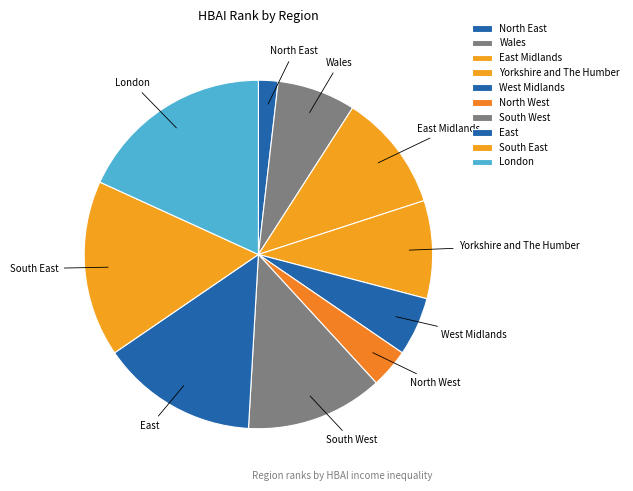

What is the smallest slice in the pie chart?

North East